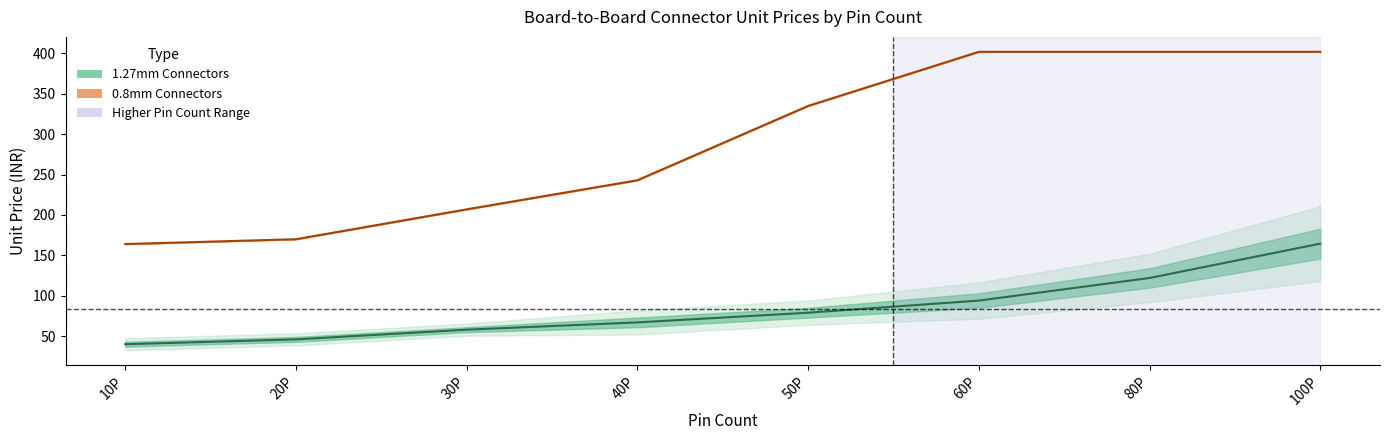

What is the lowest value of the 1.27mm (Male & Female) series?

40.0